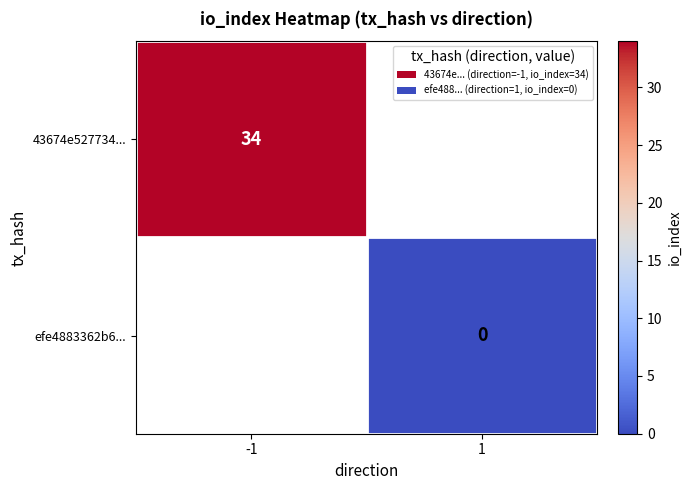

Is the value of efe4883362b6... at 1 greater than the value of 43674e527734... at -1?

No